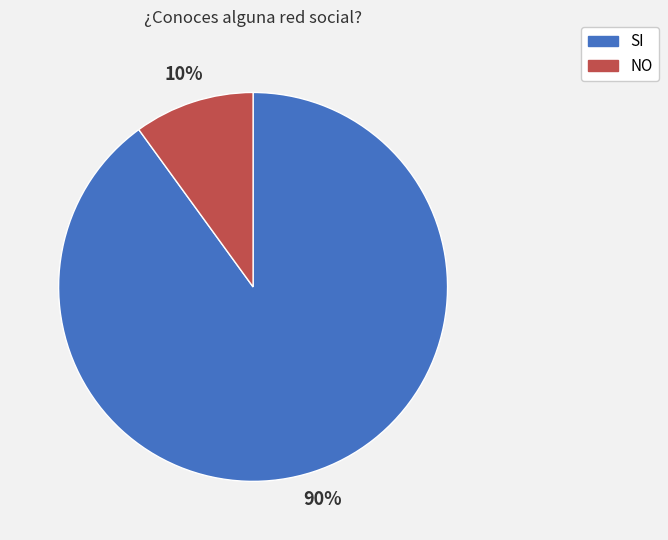

True or false: NO accounts for 1% of the total.

False